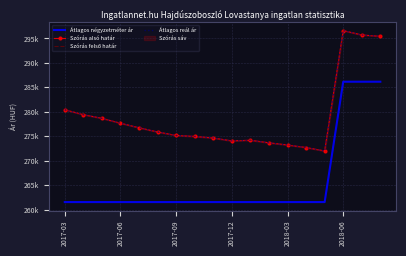

What is the sum of all Átlagos reál ár values?

5021047